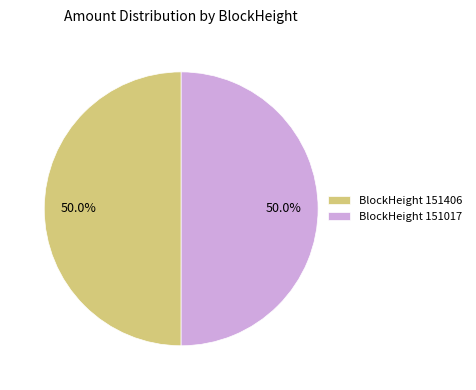

Do BlockHeight 151406 and BlockHeight 151017 together represent more than half of the pie?

Yes